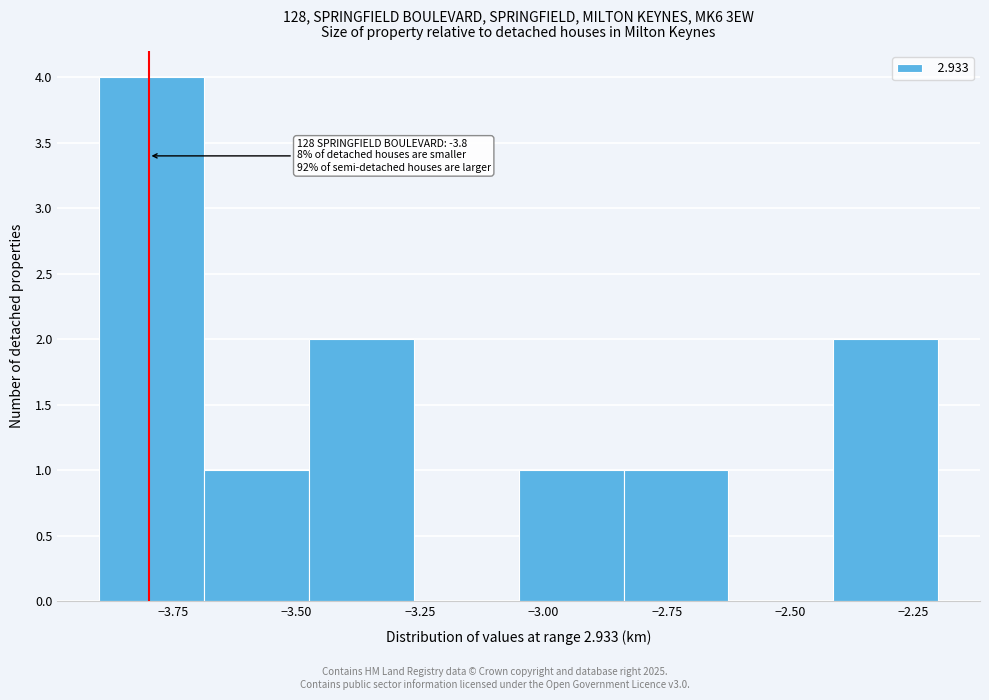

Over which range of the x-axis is the bar tallest?

-3.90 to -3.70